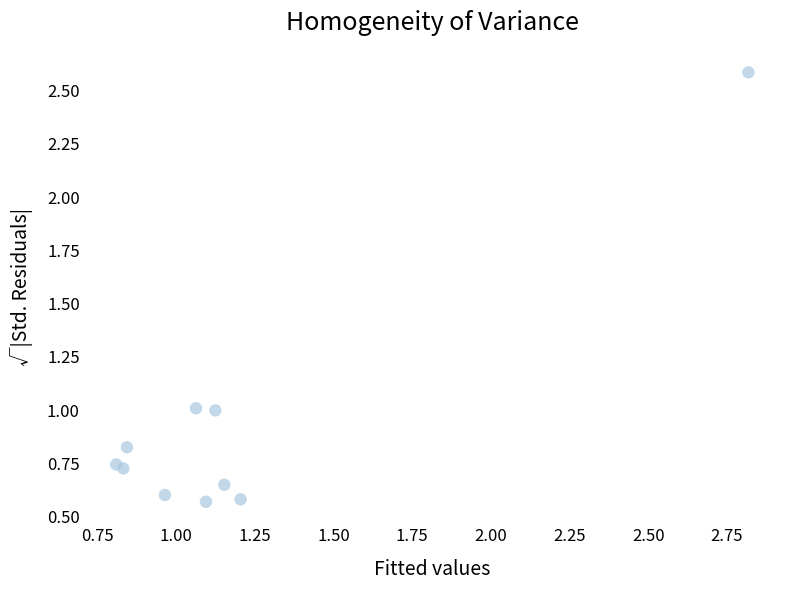

What is the average Y value?

0.9